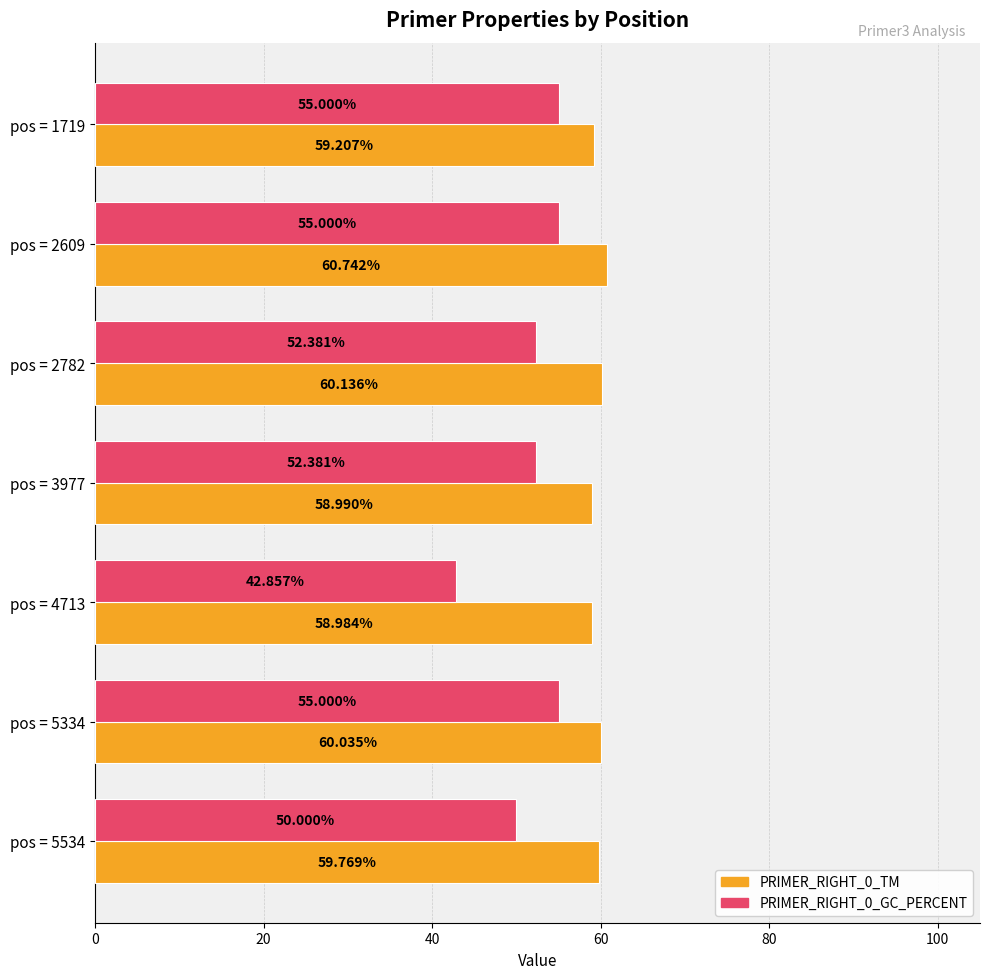

List the series in order of their overall mean, lowest first.

PRIMER_RIGHT_0_GC_PERCENT, PRIMER_RIGHT_0_TM